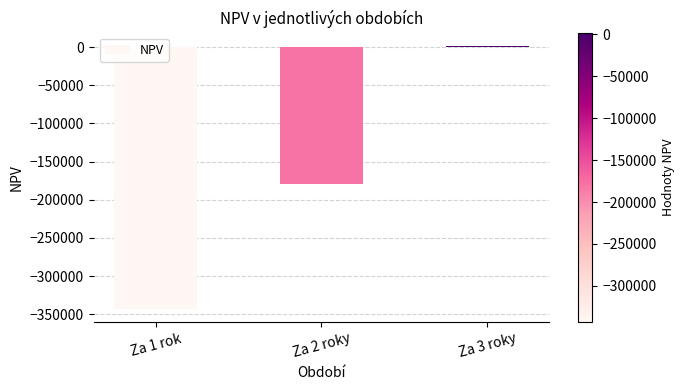

At which label is the value closest to -170521?

Za 2 roky